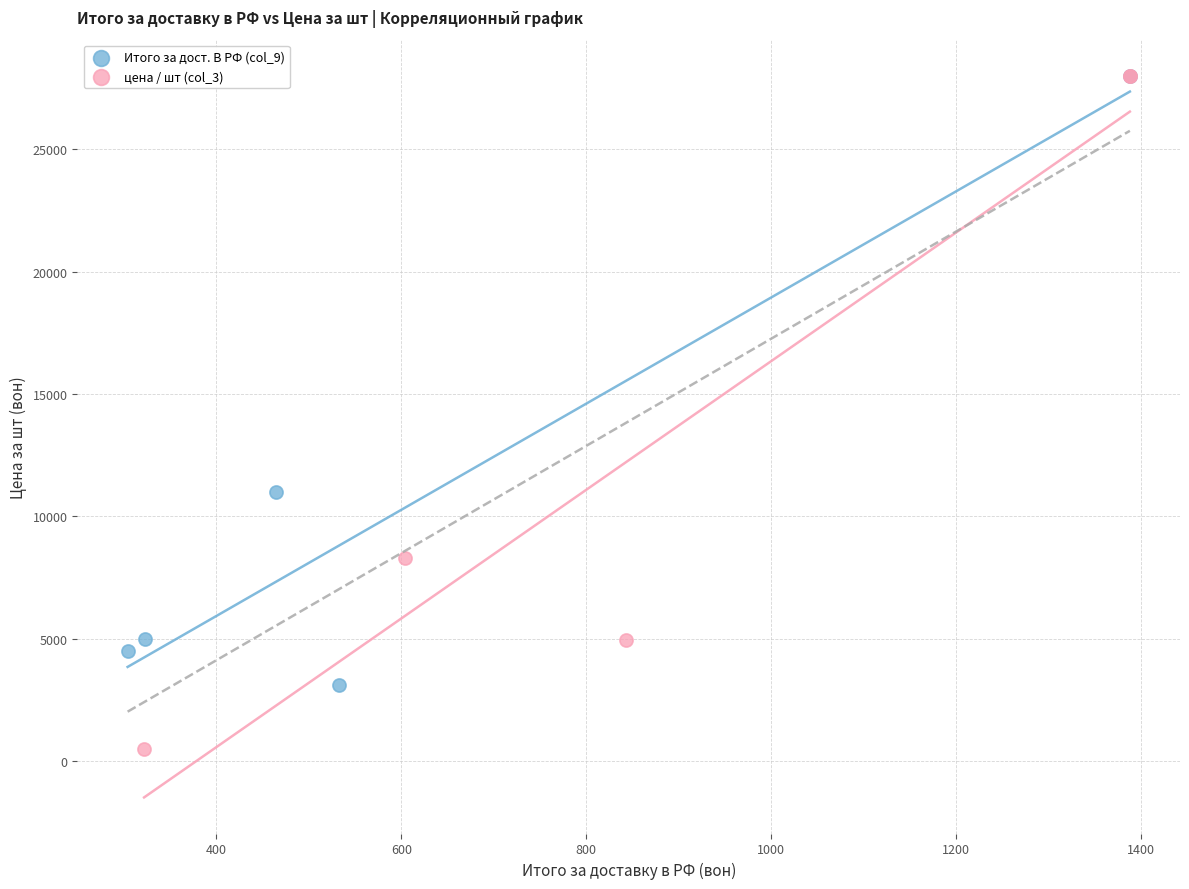

Which series has the largest Y range (max minus min)?

цена / шт (col_3)